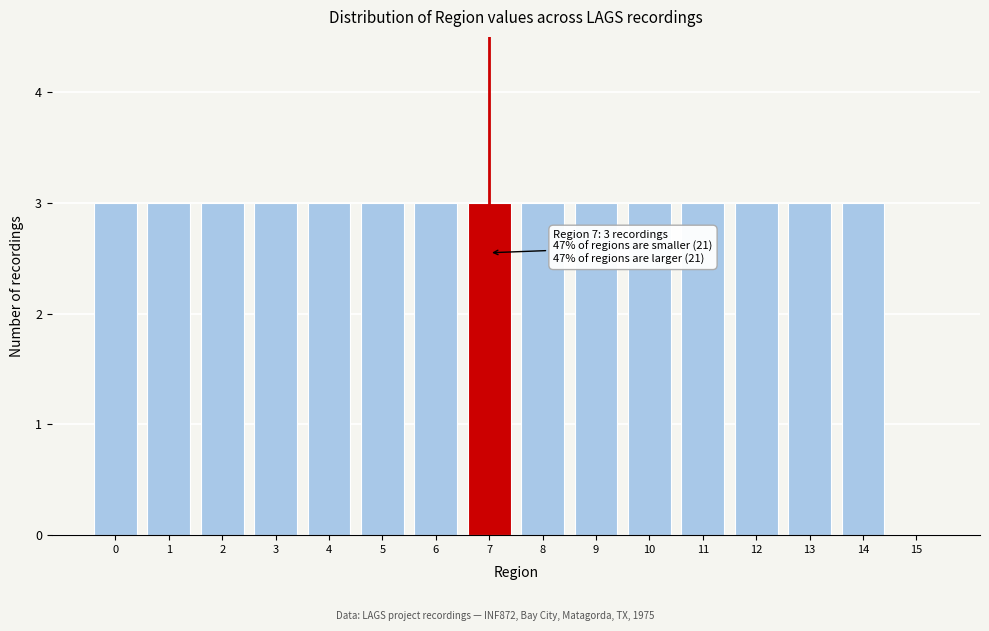

Reading left to right, what are all the values shown in this chart?

0=3	1=3	2=3	3=3	4=3	5=3	6=3	7=3	8=3	9=3	10=3	11=3	12=3	13=3	14=3	15=0